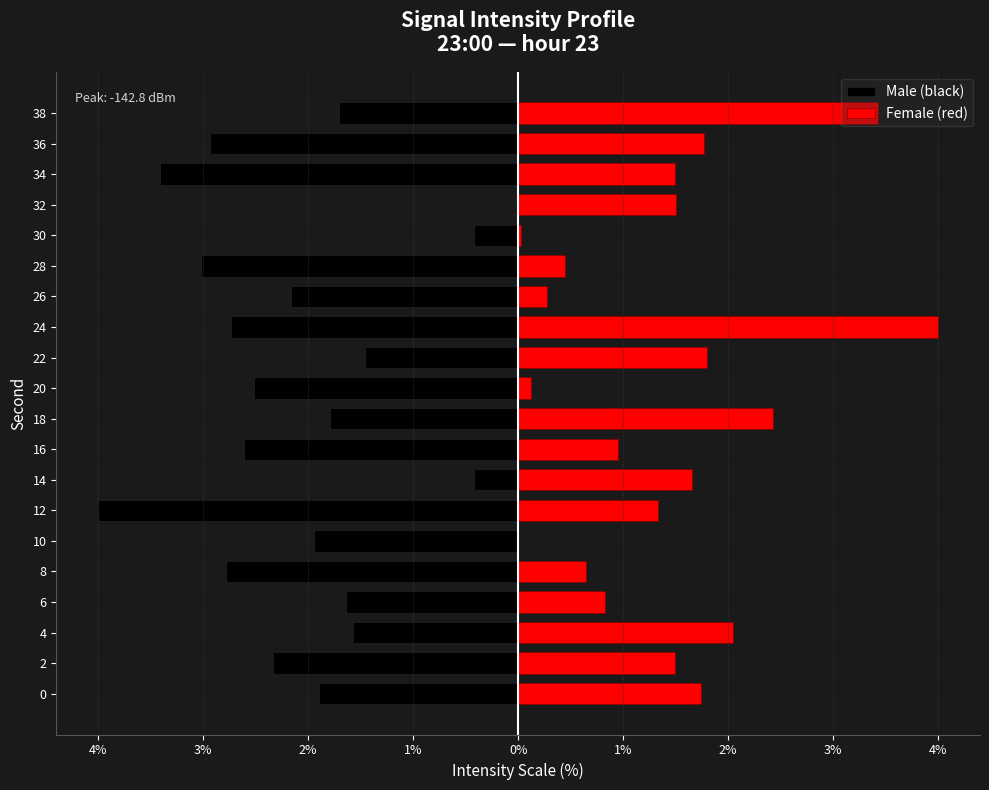

What is the sum of all Male (black) values?

-41.4